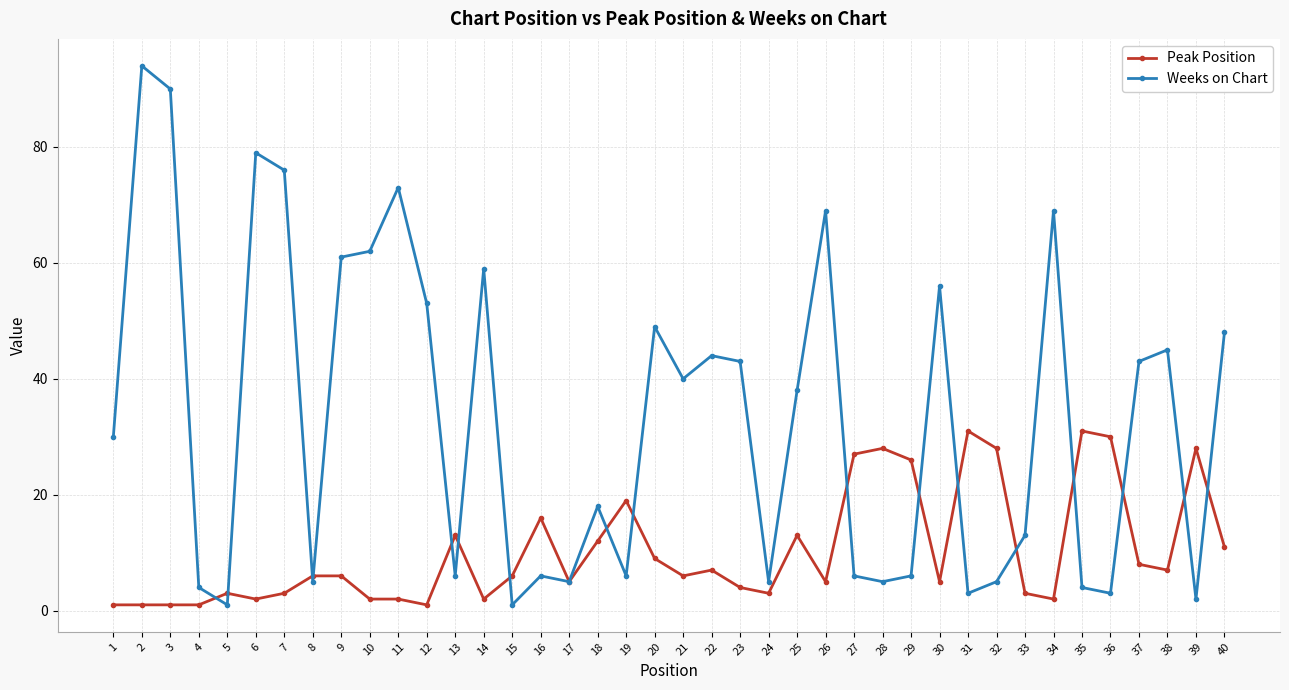

Reading right to left, what are all the values shown in this chart?

Peak Position: 11	28	7	8	30	31	2	3	28	31	5	26	28	27	5	13	3	4	7	6	9	19	12	5	16	6	2	13	1	2	2	6	6	3	2	3	1	1	1	1
Weeks on Chart: 48	2	45	43	3	4	69	13	5	3	56	6	5	6	69	38	5	43	44	40	49	6	18	5	6	1	59	6	53	73	62	61	5	76	79	1	4	90	94	30